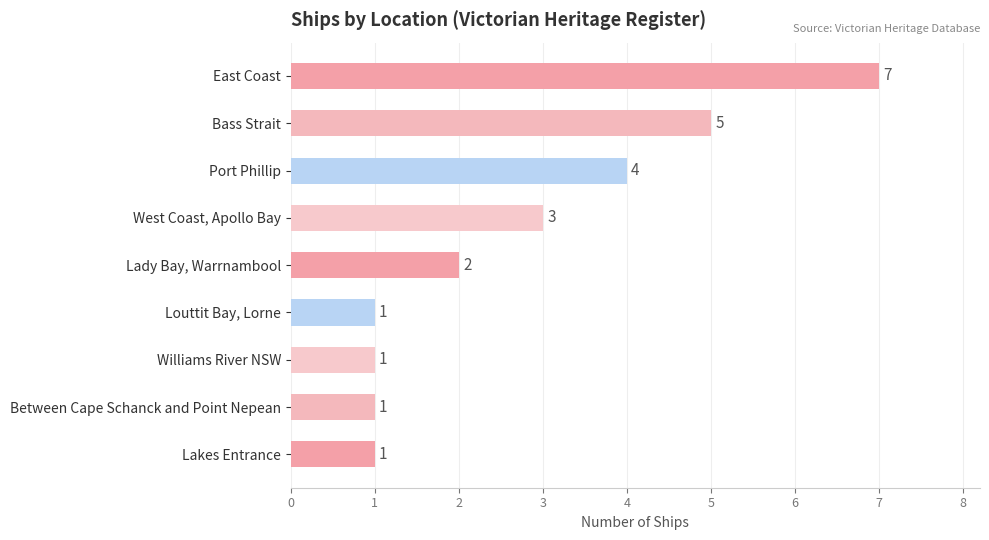

What is the greatest value displayed?

7